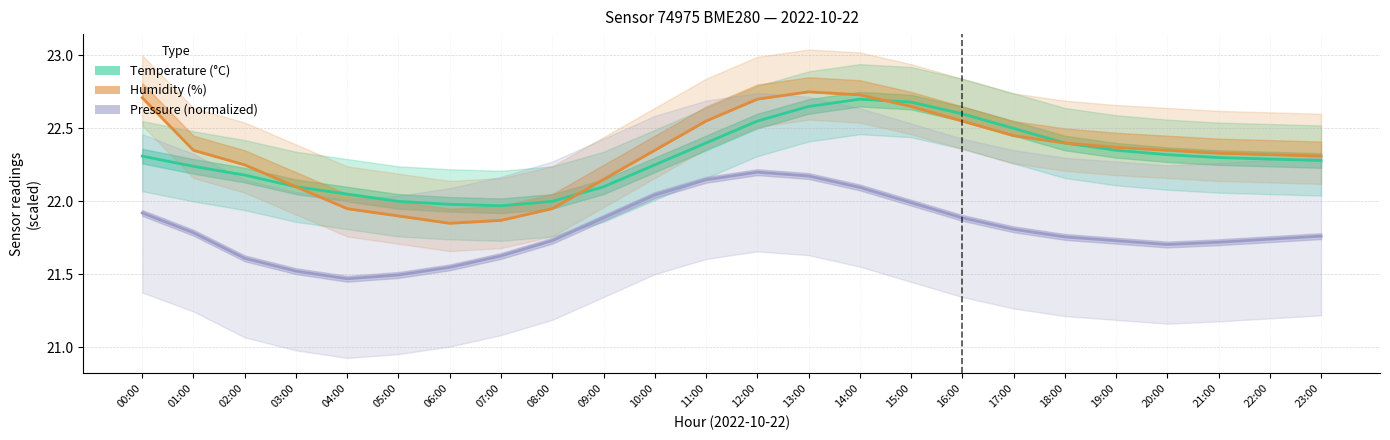

The Temperature (°C) series shows 12.0 at 18:00. True or false?

False